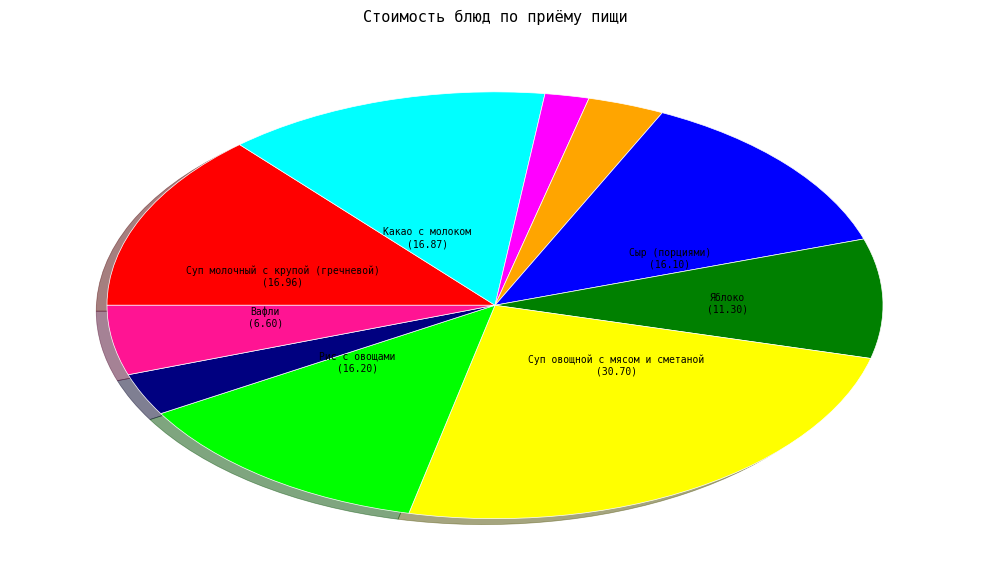

How many segments does this pie chart have?

10